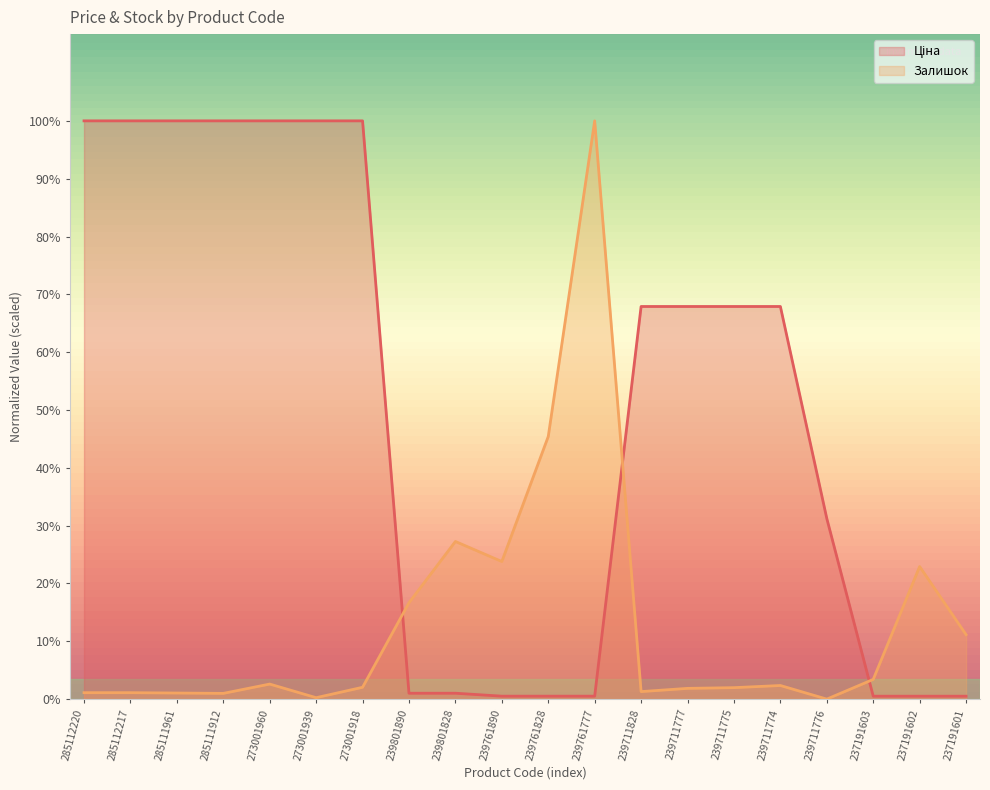

Does the chart display data point markers on the line(s)?

No